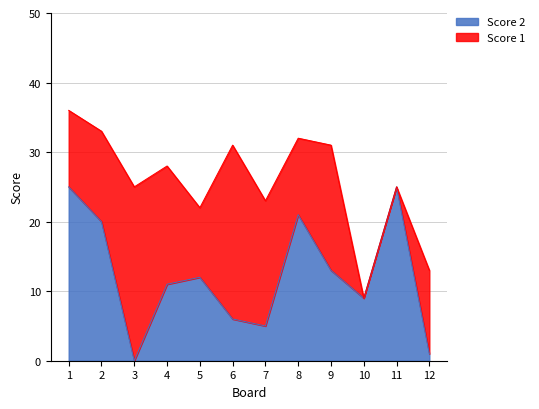

The value at 5 is 12. True or false?

True